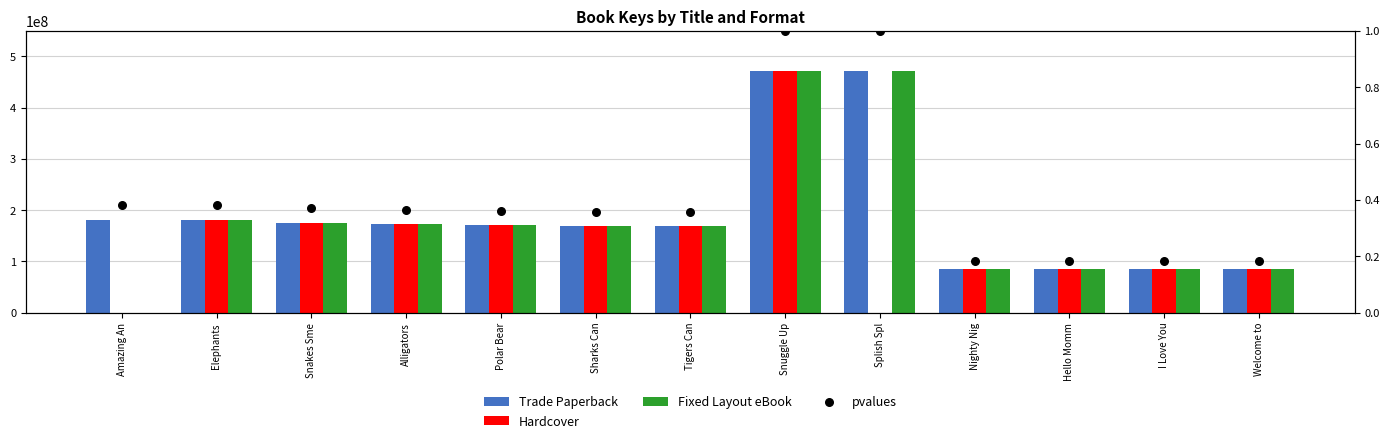

What is the total value across all series at Snakes Sme?

525496989.4